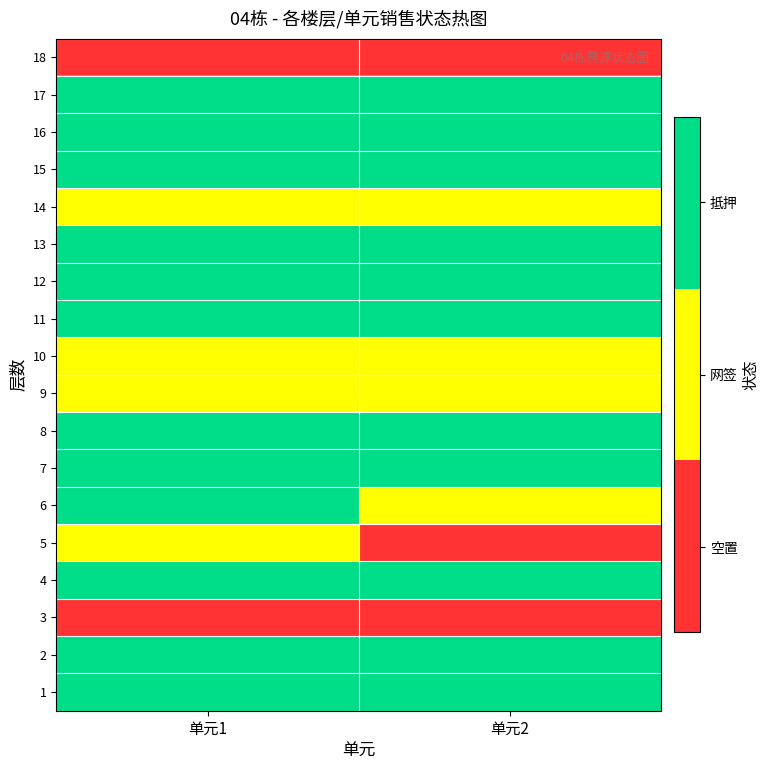

Reading left to right, transcribe all the data shown in this chart.

1: 单元1=2	单元2=2
2: 单元1=2	单元2=2
3: 单元1=0	单元2=0
4: 单元1=2	单元2=2
5: 单元1=1	单元2=0
6: 单元1=2	单元2=1
7: 单元1=2	单元2=2
8: 单元1=2	单元2=2
9: 单元1=1	单元2=1
10: 单元1=1	单元2=1
11: 单元1=2	单元2=2
12: 单元1=2	单元2=2
13: 单元1=2	单元2=2
14: 单元1=1	单元2=1
15: 单元1=2	单元2=2
16: 单元1=2	单元2=2
17: 单元1=2	单元2=2
18: 单元1=0	单元2=0